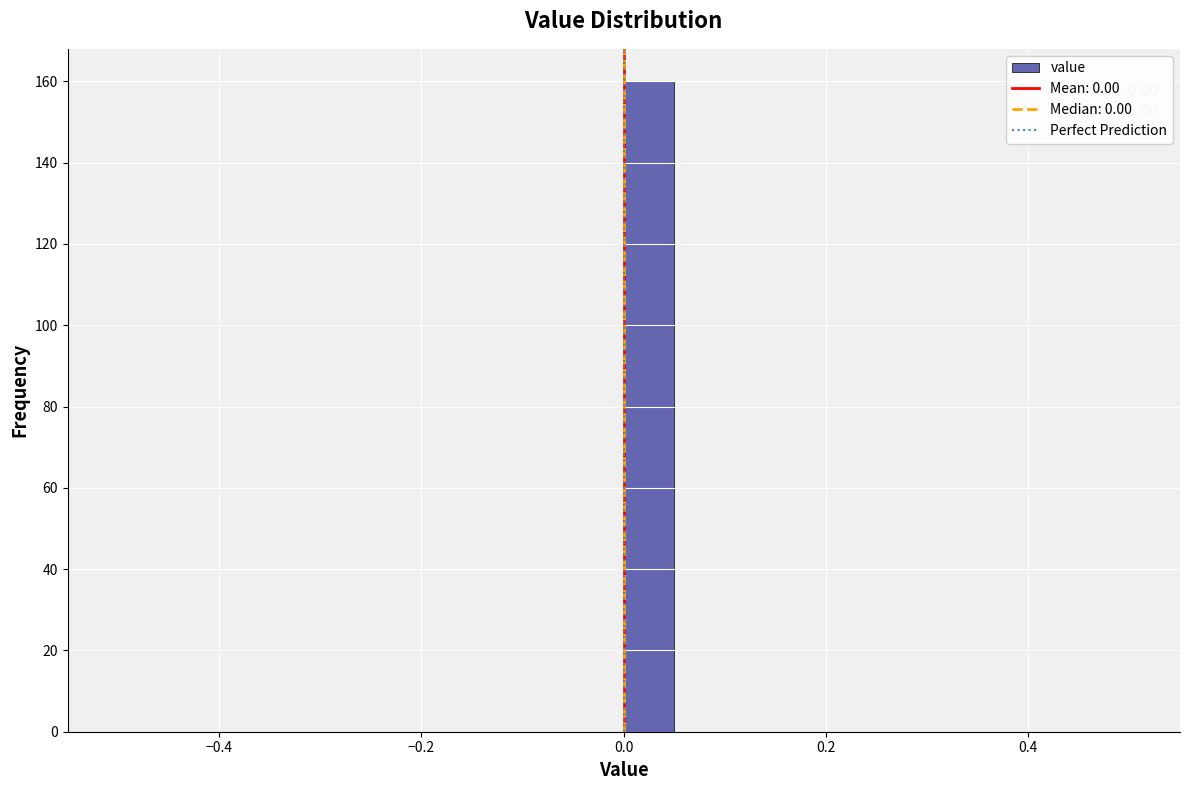

Read against the x-axis, roughly where is the centre of the tallest bar?

0.02